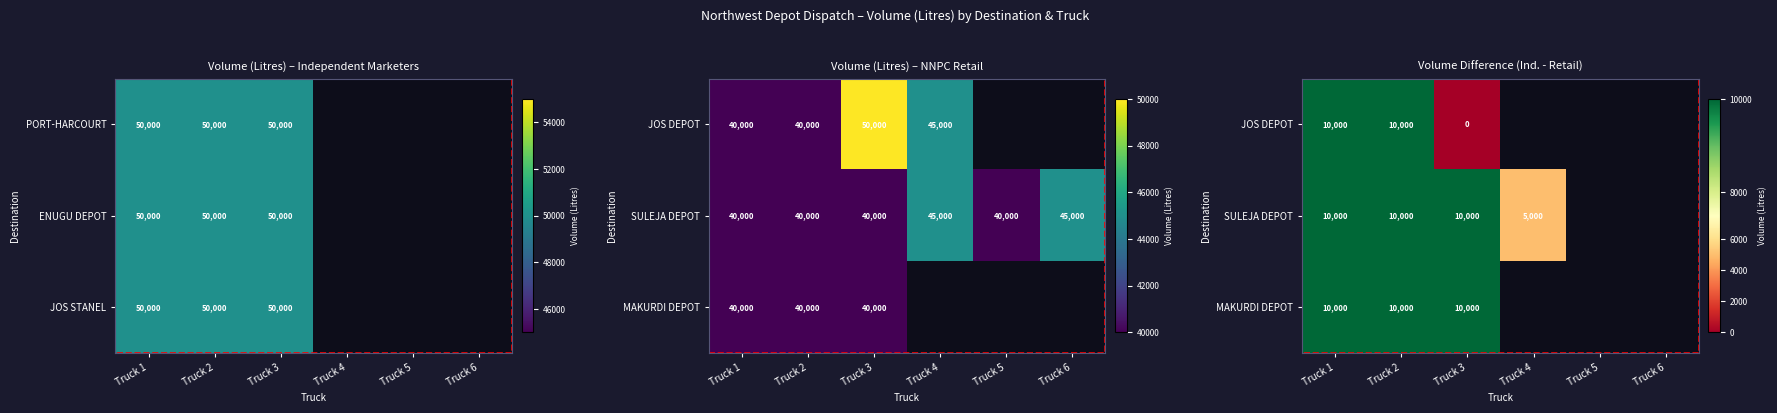

Which category has the highest value across all series?

Truck 1